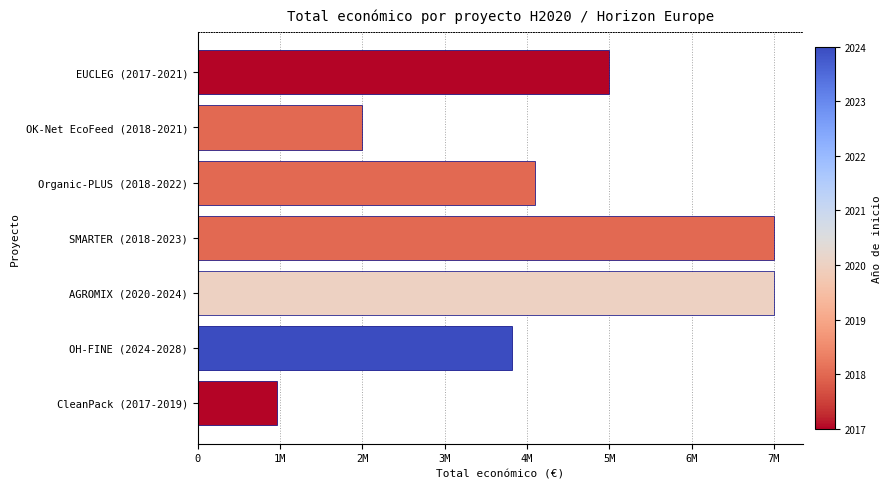

What is the sum of all values?

29863933